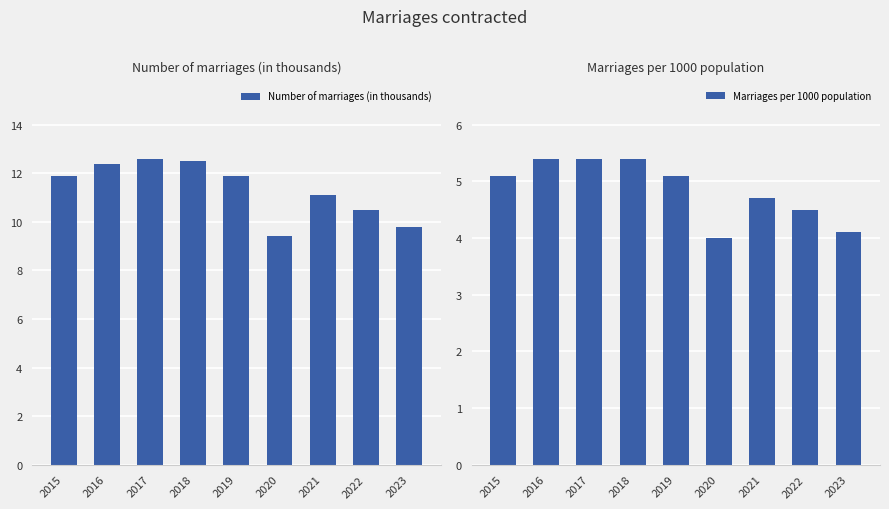

Which category has the lowest value across all series?

2020